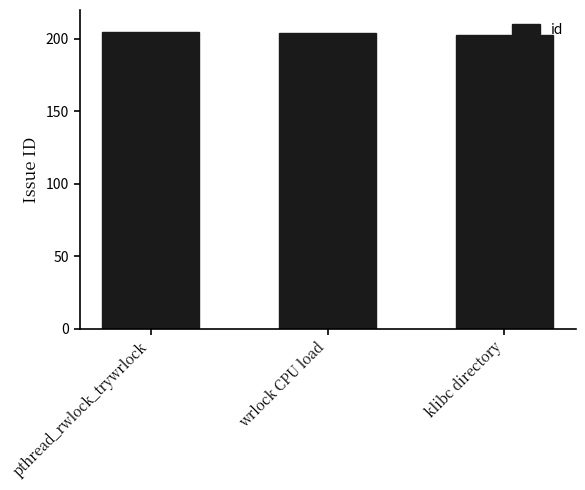

How many data points does each series have?

3